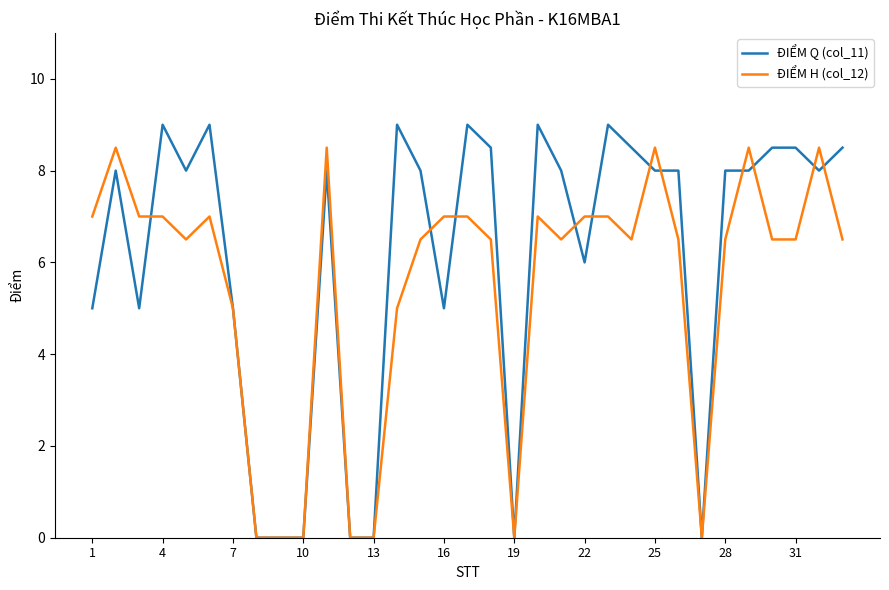

List the series in order of their peak value, highest first.

ĐIỂM Q (col_11), ĐIỂM H (col_12)